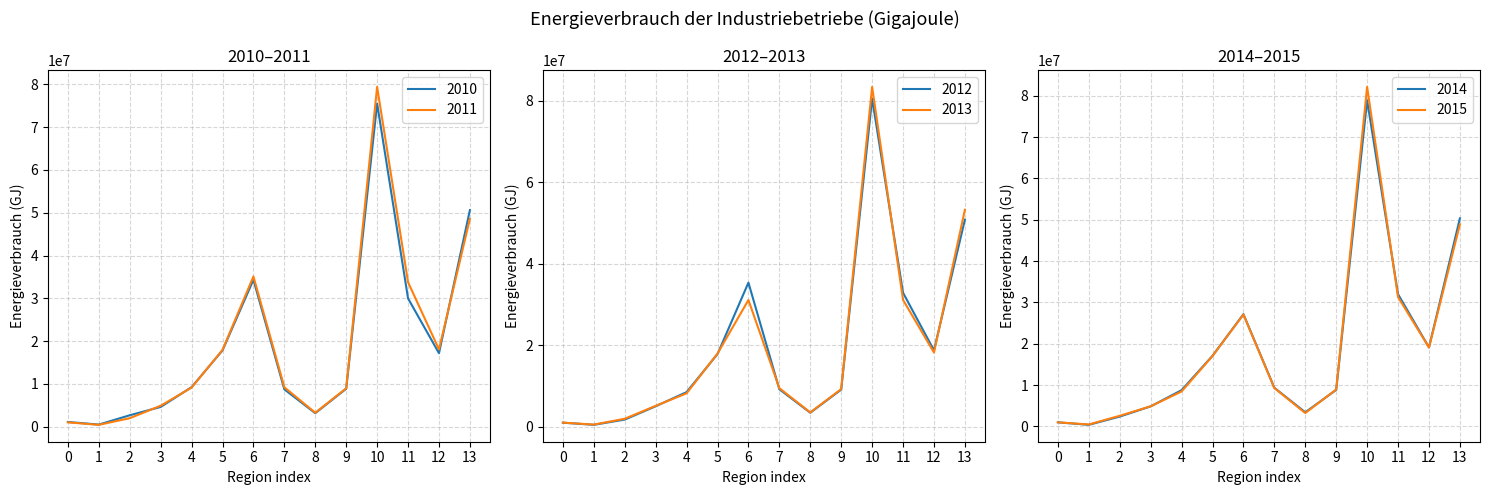

True or false: 2015 has more than 0 points higher than both neighbors.

True